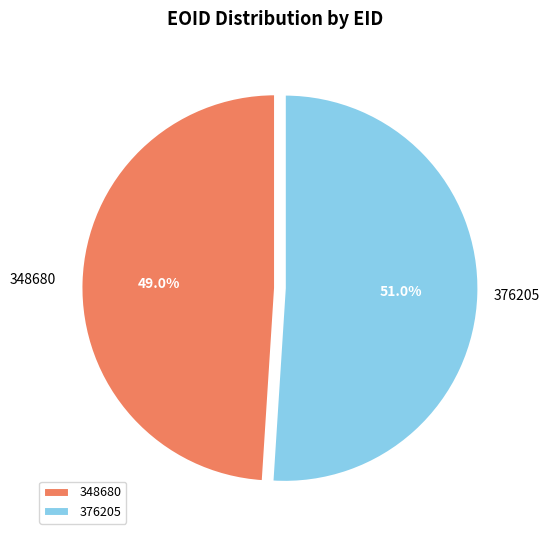

Rank the categories by value from lowest to highest.

348680, 376205